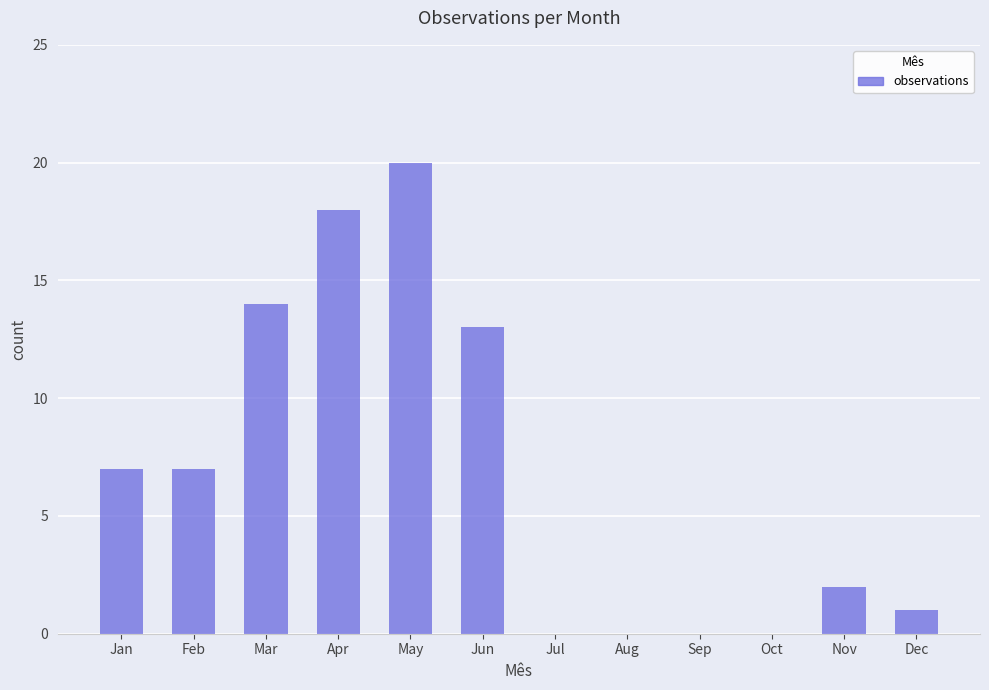

What is the sum of the values at Feb and Apr?

25